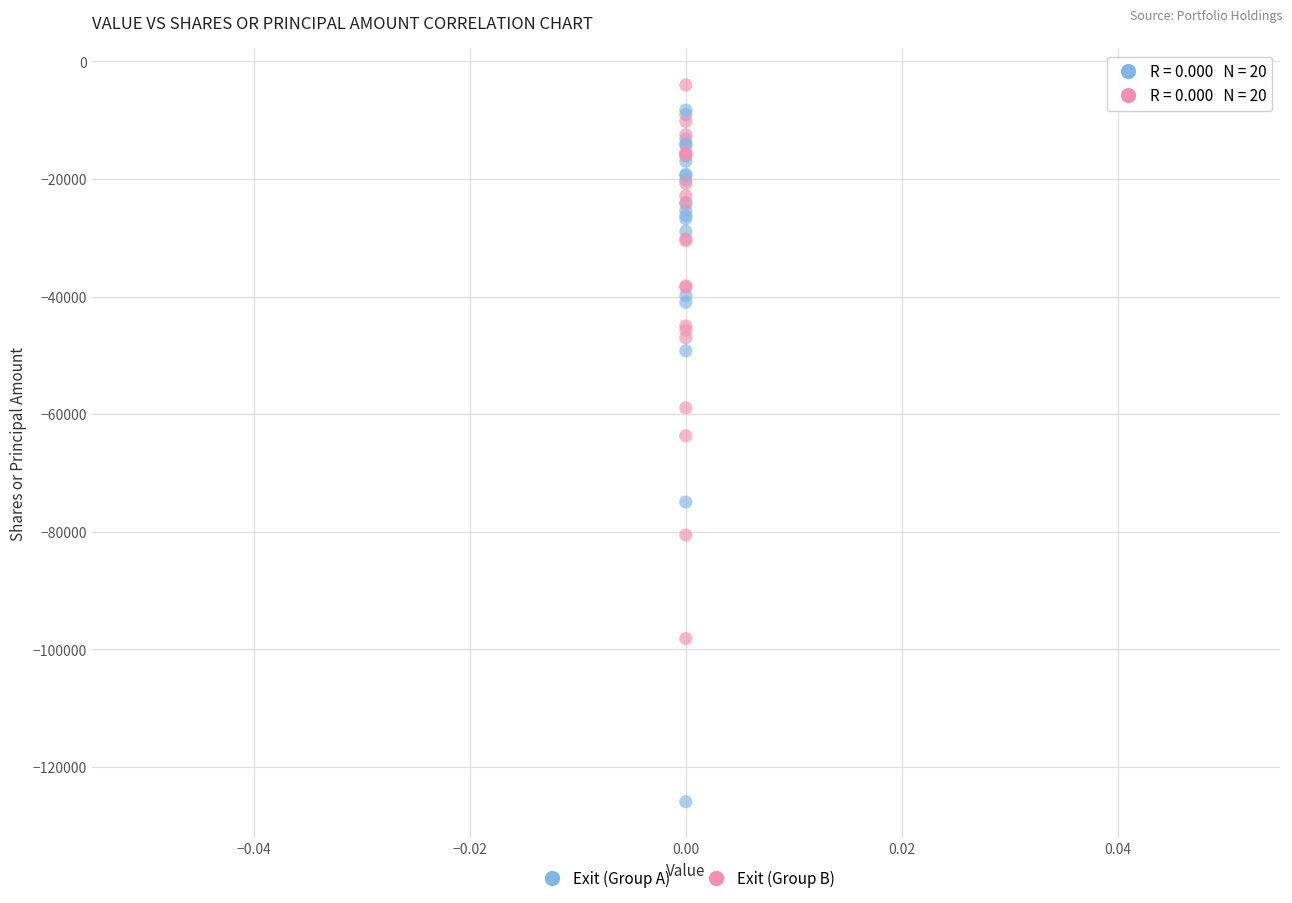

In the Exit (Group A) series, what Y value is closest to -67090?

-74940